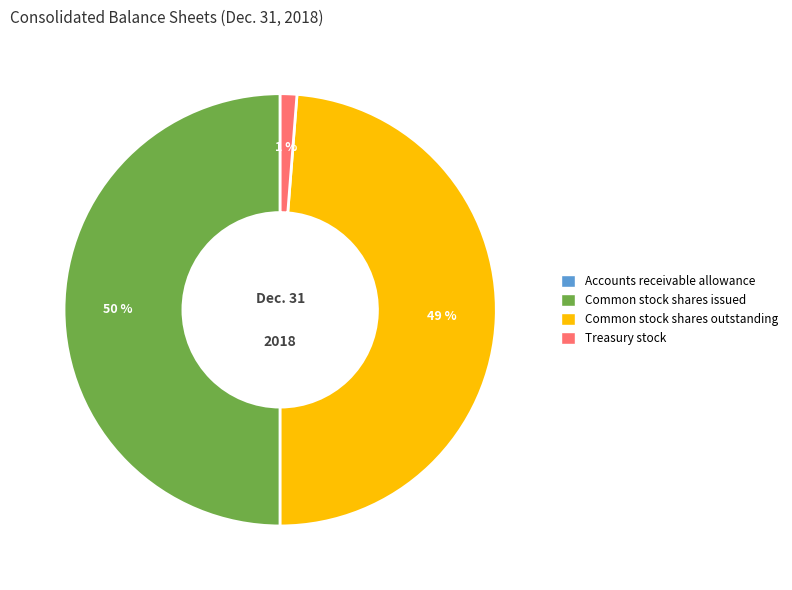

To the nearest percent, what is the difference between the largest and smallest slice percentages?

50%